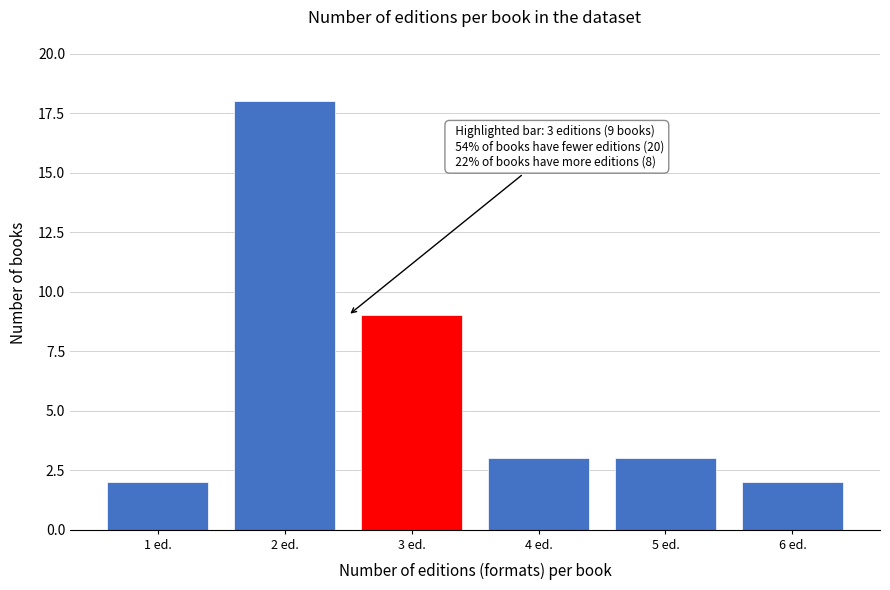

Reading left to right, transcribe all the data shown in this chart.

1 ed.=2	2 ed.=18	3 ed.=9	4 ed.=3	5 ed.=3	6 ed.=2